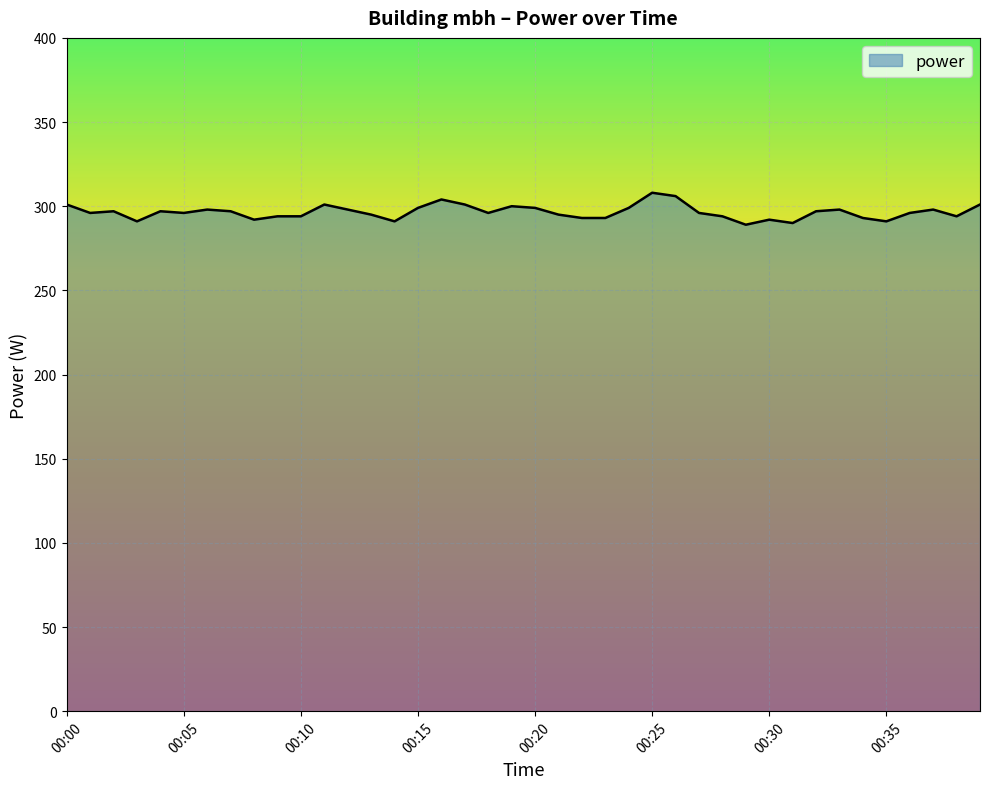

How many lines are shown in the chart?

1